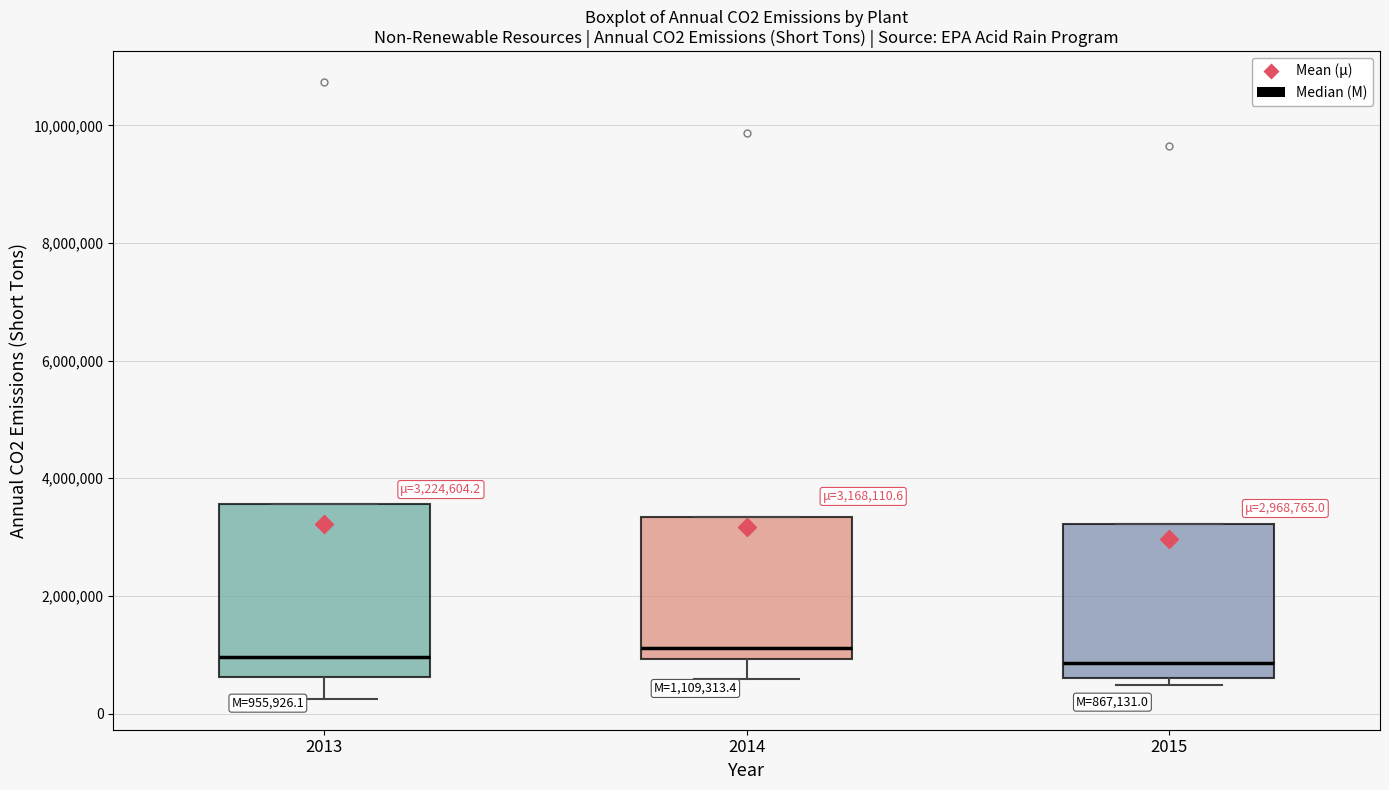

Comparing the boxes themselves (not the whiskers), which one is the tallest?

2013